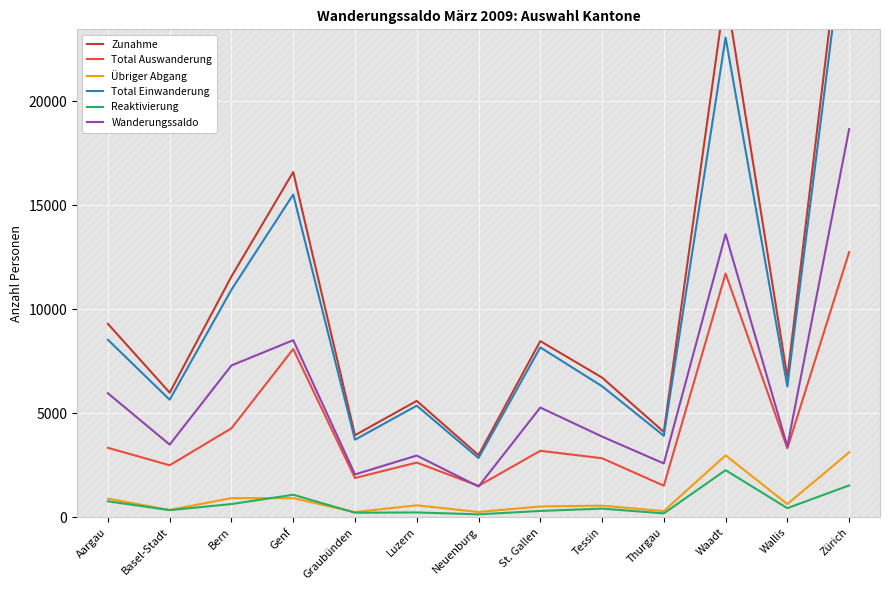

Reading left to right, list all the values displayed in this chart.

Zunahme: Aargau=9296	Basel-Stadt=5989	Bern=11571	Genf=16593	Graubünden=3943	Luzern=5593	Neuenburg=2984	St. Gallen=8466	Tessin=6714	Thurgau=4101	Waadt=25319	Wallis=6720	Zürich=31393
Total Auswanderung: Aargau=3337	Basel-Stadt=2498	Bern=4275	Genf=8084	Graubünden=1885	Luzern=2628	Neuenburg=1507	St. Gallen=3194	Tessin=2836	Thurgau=1516	Waadt=11715	Wallis=3312	Zürich=12740
Übriger Abgang: Aargau=895	Basel-Stadt=350	Bern=919	Genf=916	Graubünden=247	Luzern=573	Neuenburg=253	St. Gallen=518	Tessin=557	Thurgau=295	Waadt=2974	Wallis=633	Zürich=3118
Total Einwanderung: Aargau=8530	Basel-Stadt=5648	Bern=10937	Genf=15512	Graubünden=3726	Luzern=5362	Neuenburg=2844	St. Gallen=8163	Tessin=6298	Thurgau=3916	Waadt=23057	Wallis=6284	Zürich=29864
Reaktivierung: Aargau=766	Basel-Stadt=341	Bern=634	Genf=1081	Graubünden=217	Luzern=231	Neuenburg=140	St. Gallen=303	Tessin=416	Thurgau=185	Waadt=2262	Wallis=436	Zürich=1529
Wanderungssaldo: Aargau=5959	Basel-Stadt=3491	Bern=7296	Genf=8509	Graubünden=2058	Luzern=2965	Neuenburg=1477	St. Gallen=5272	Tessin=3878	Thurgau=2585	Waadt=13604	Wallis=3408	Zürich=18653